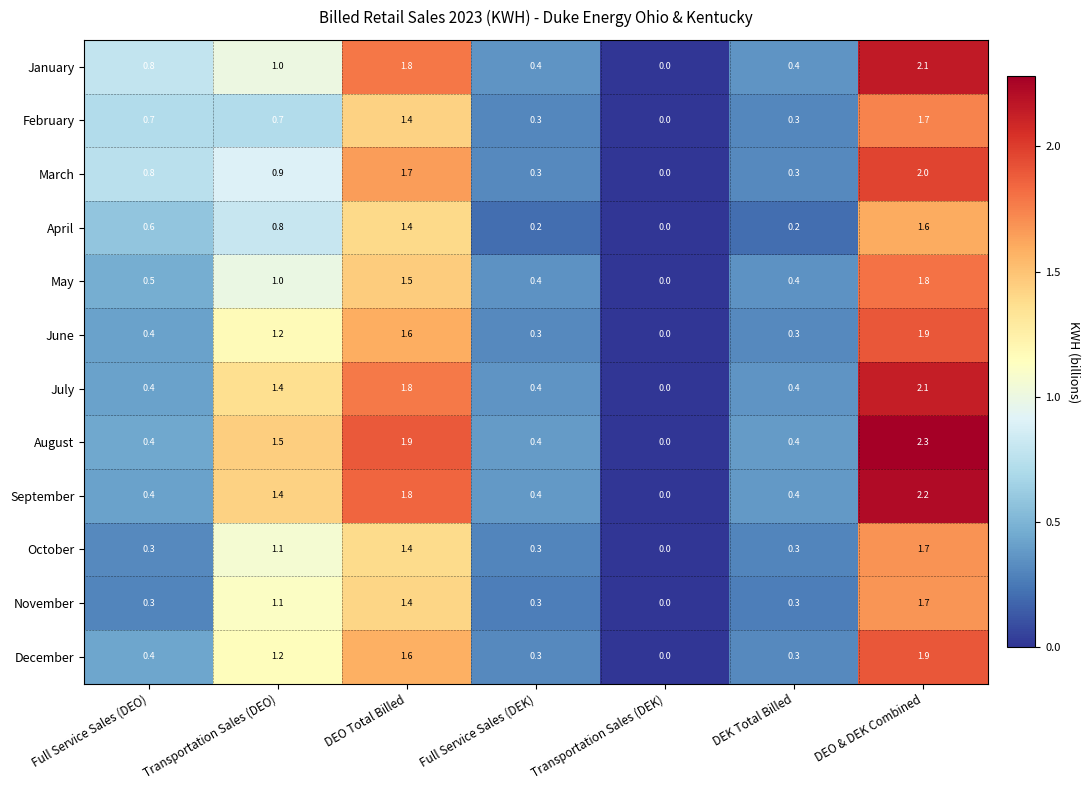

How many distinct data groups are displayed?

12